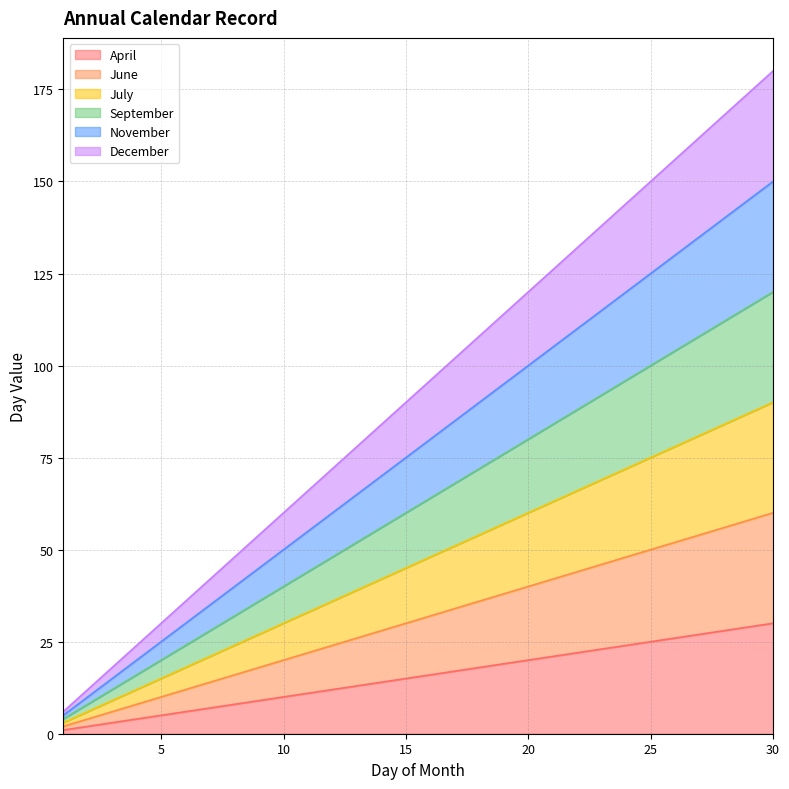

True or false: June and April cross at least once.

False